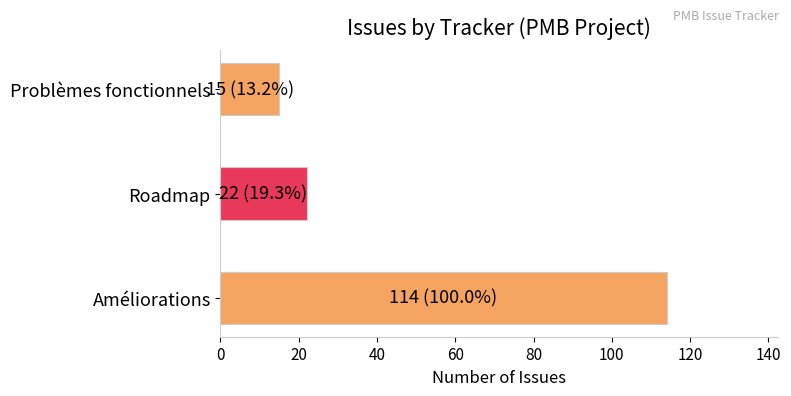

The chart shows a value of 4 at Problèmes fonctionnels. True or false?

False